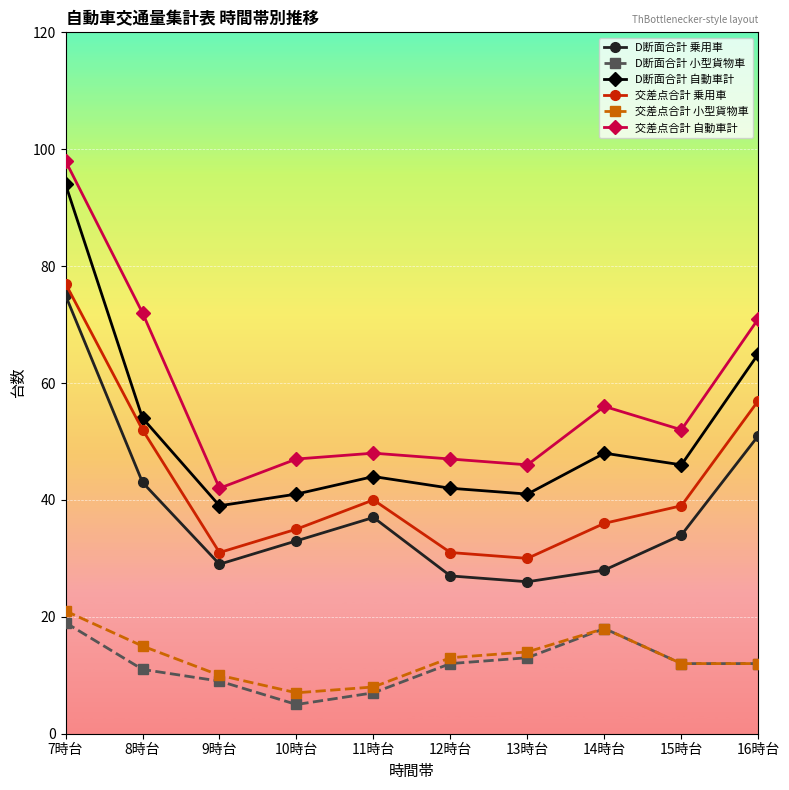

At how many categories does at least one series exceed 69?

3